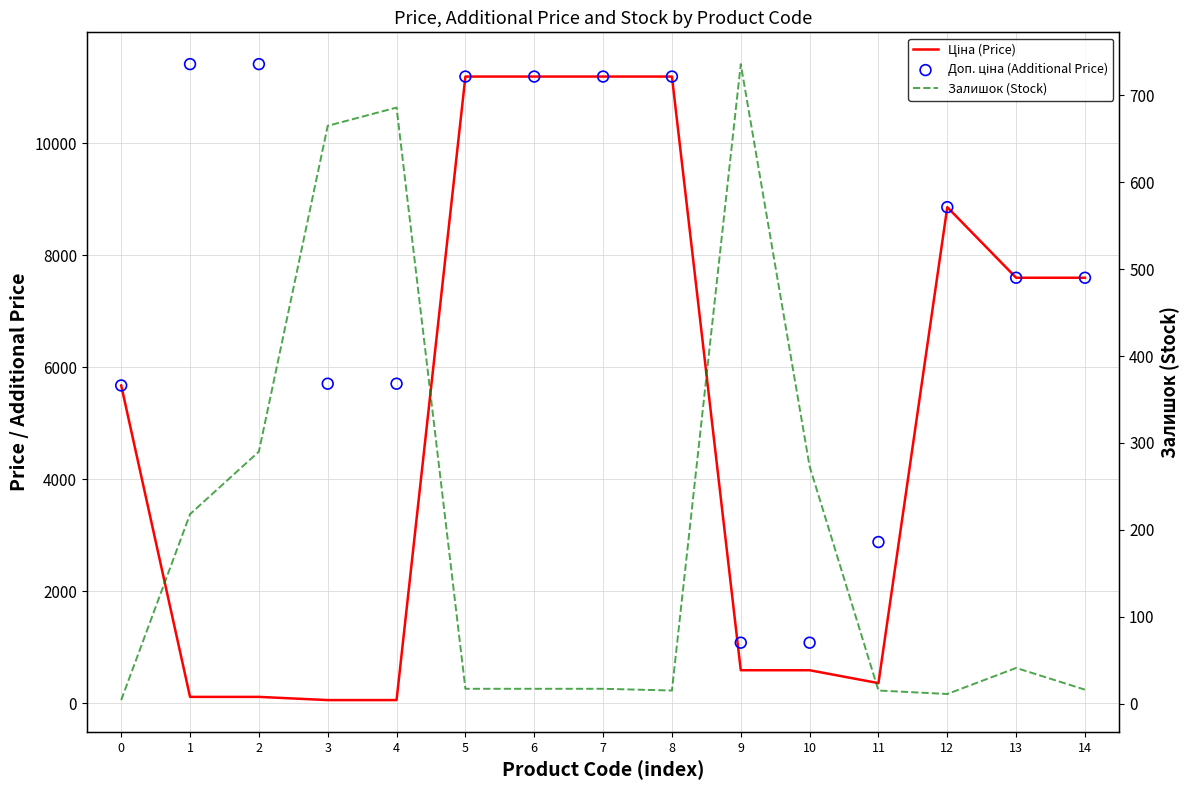

At how many categories does at least one series exceed 5679?

11